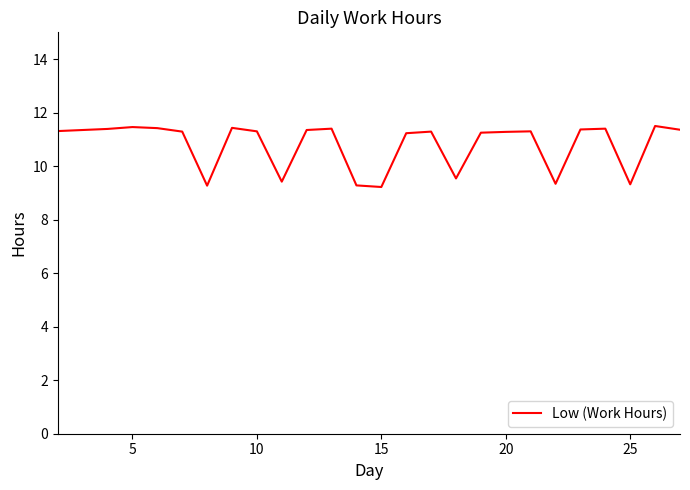

What is the minimum value shown in the chart?

9.2